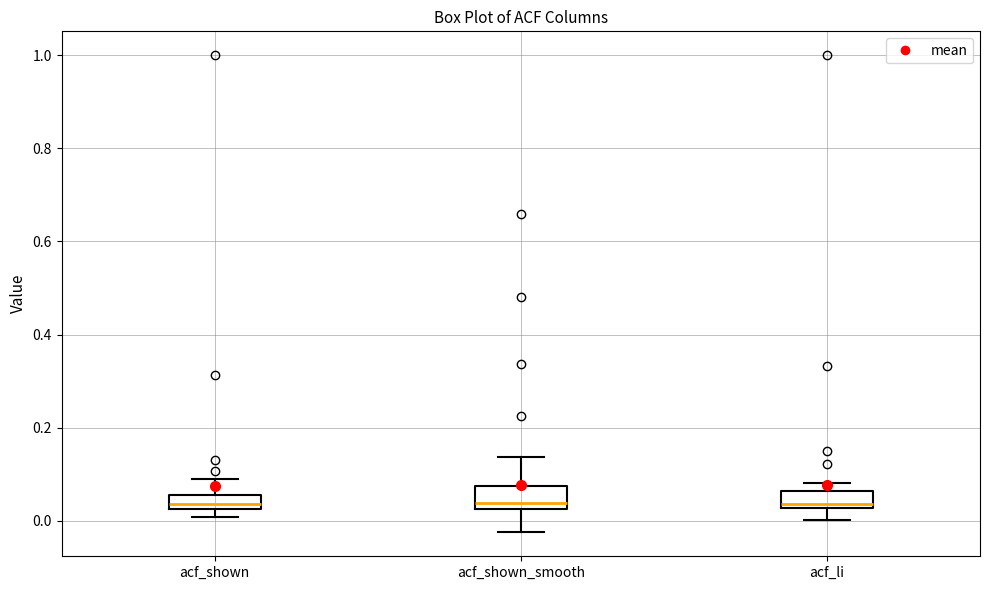

Reading left to right, read every box against the y-axis: the position of its median line, the range the box covers, and the ends of its whiskers. The values are not printed on the chart, so give them approximately, as read against the axis.

acf_shown: median 0.04, box 0.02 to 0.06, whiskers 0.00 to 0.10
acf_shown_smooth: median 0.04, box 0.02 to 0.08, whiskers -0.02 to 0.14
acf_li: median 0.04, box 0.02 to 0.06, whiskers 0.00 to 0.08